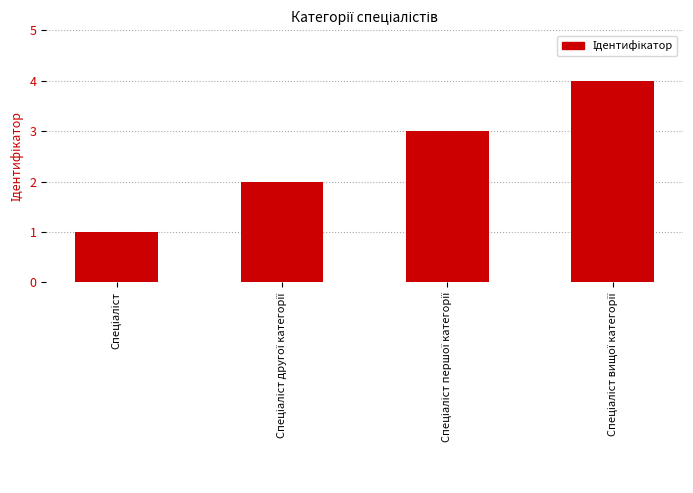

Does the chart contain any negative values?

No